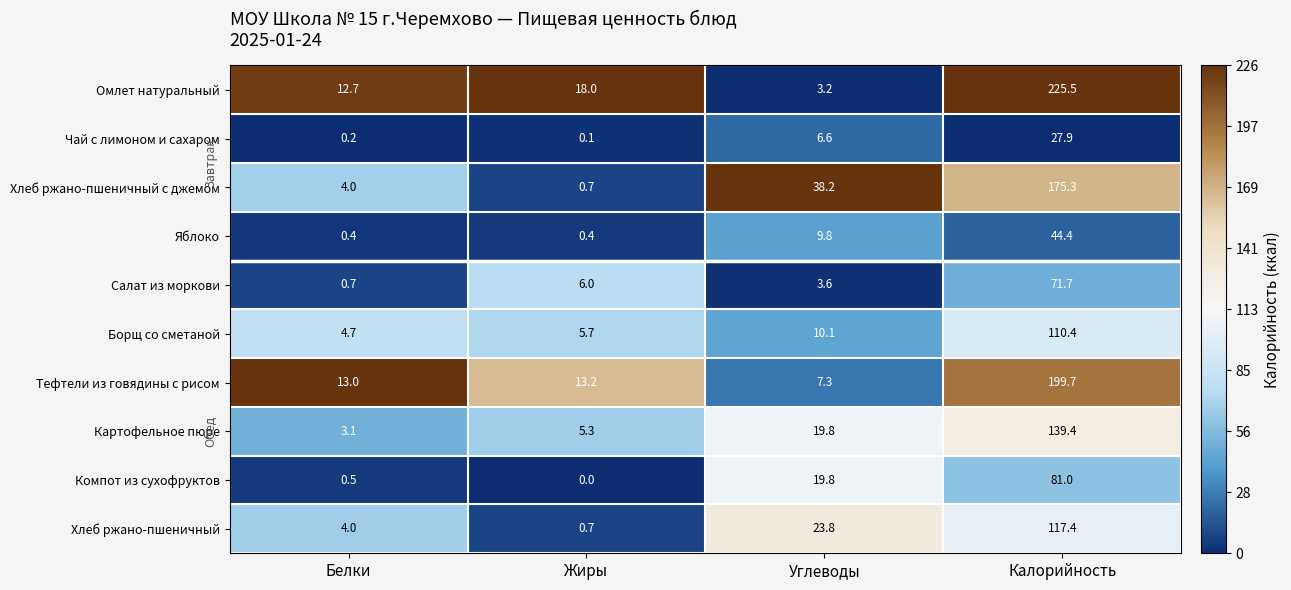

Rank the categories by Чай с лимоном и сахаром value from highest to lowest.

Калорийность, Углеводы, Белки, Жиры